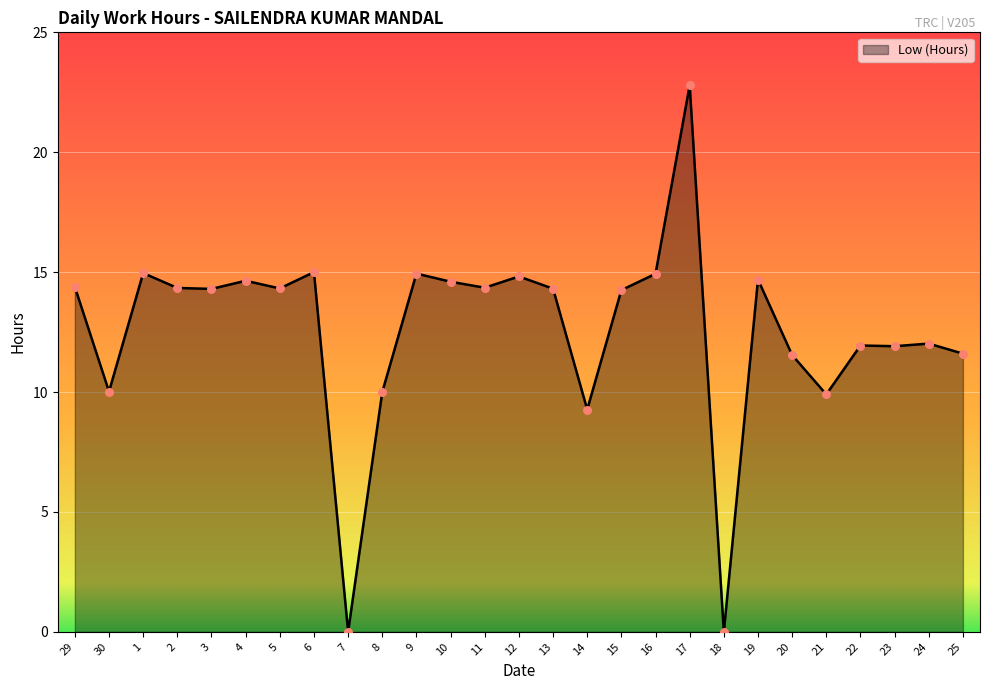

What is the change in value from 3 to 20?

-2.8